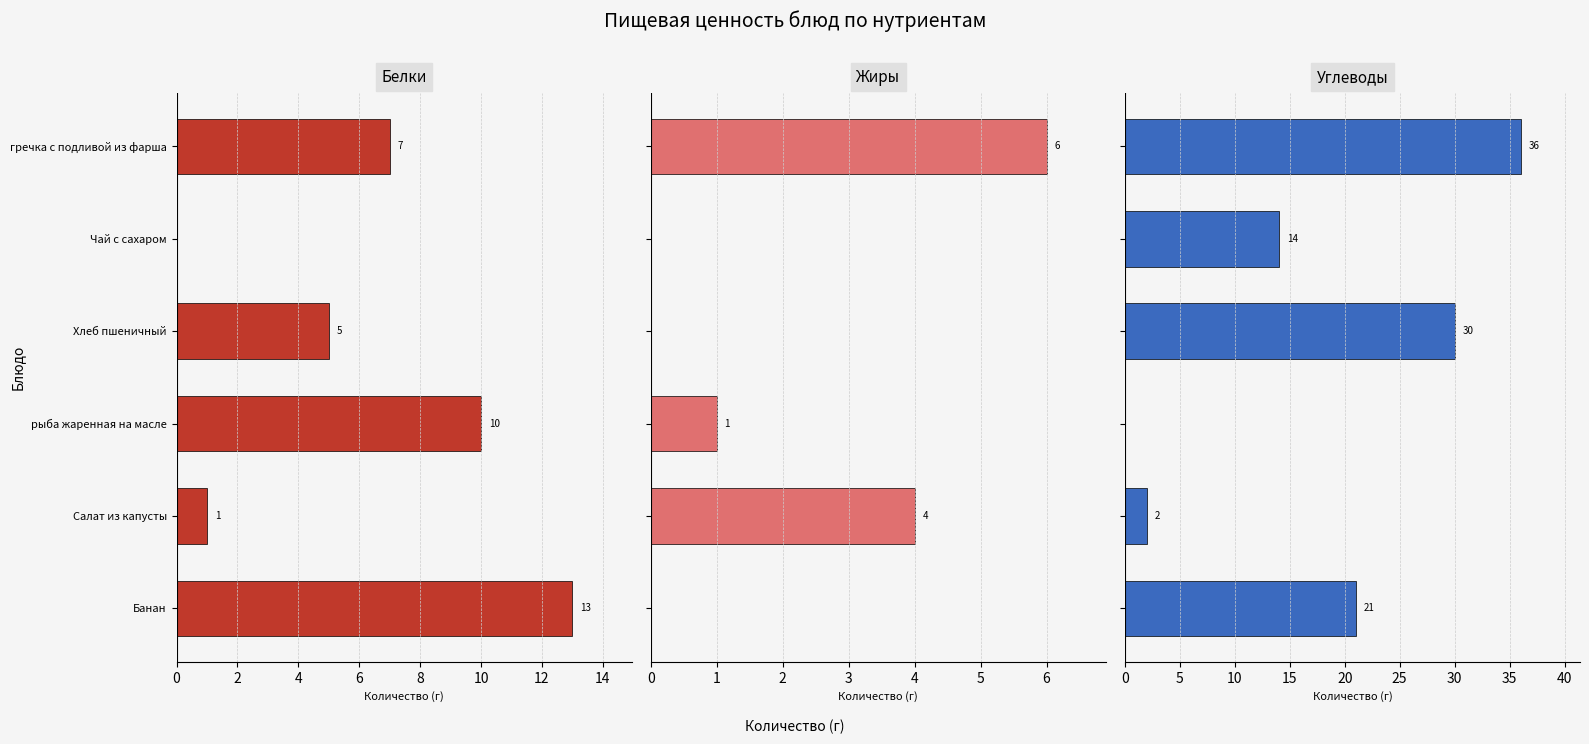

What are all the series names shown in the legend?

Белки, Жиры, Углеводы